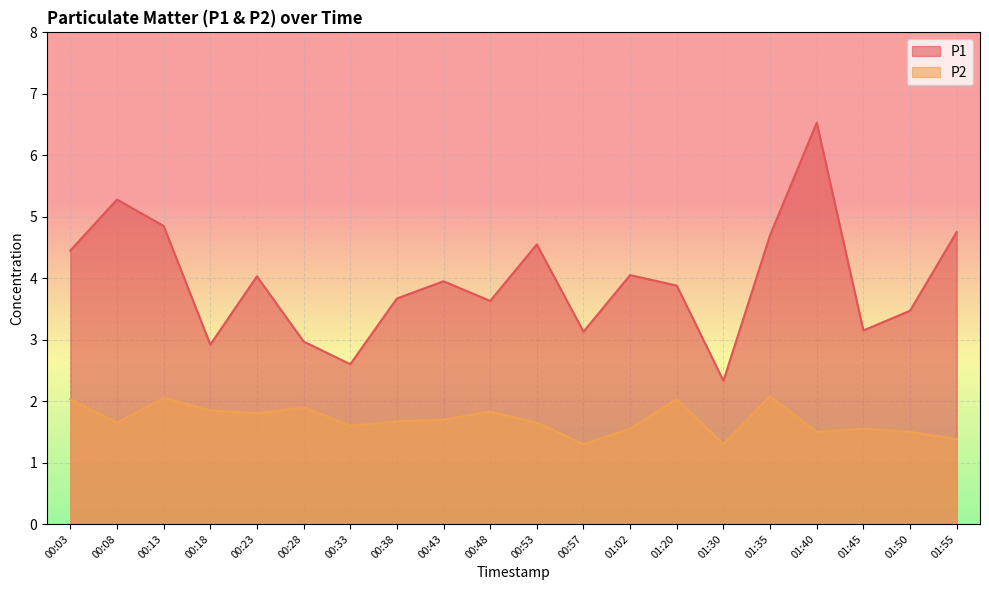

How many values in the P1 series exceed 3?

16